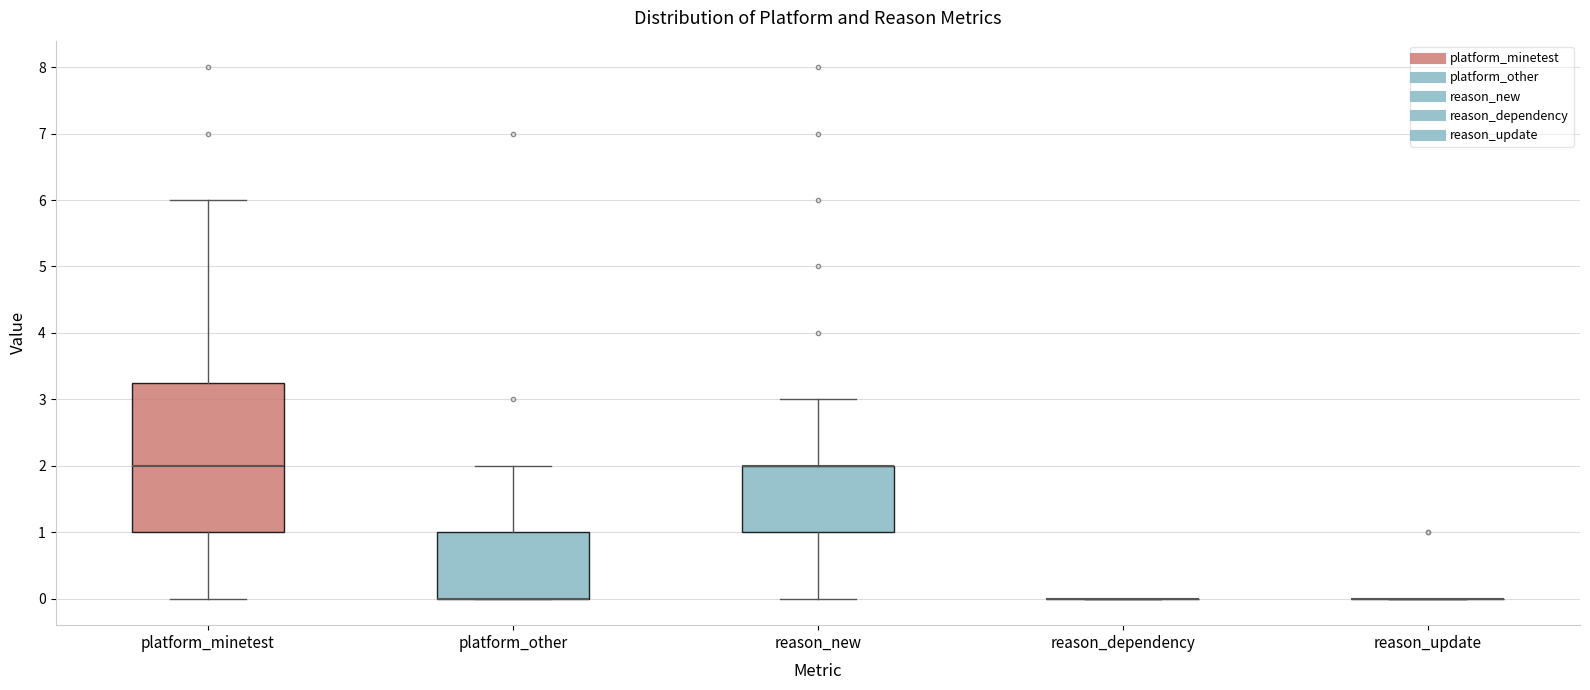

Reading left to right, read every box against the y-axis: the position of its median line, the range the box covers, and the ends of its whiskers. The values are not printed on the chart, so give them approximately, as read against the axis.

platform_minetest: median 2.0, box 1.0 to 3.3, whiskers 0.0 to 6.0
platform_other: median 0.0 (drawn on the box's lower edge), box 0.0 to 1.0, whiskers 0.0 to 2.0
reason_new: median 2.0 (drawn on the box's upper edge), box 1.0 to 2.0, whiskers 0.0 to 3.0
reason_dependency: box collapsed to a line at 0.0, whiskers 0.0 to 0.0
reason_update: box collapsed to a line at 0.0, whiskers 0.0 to 0.0